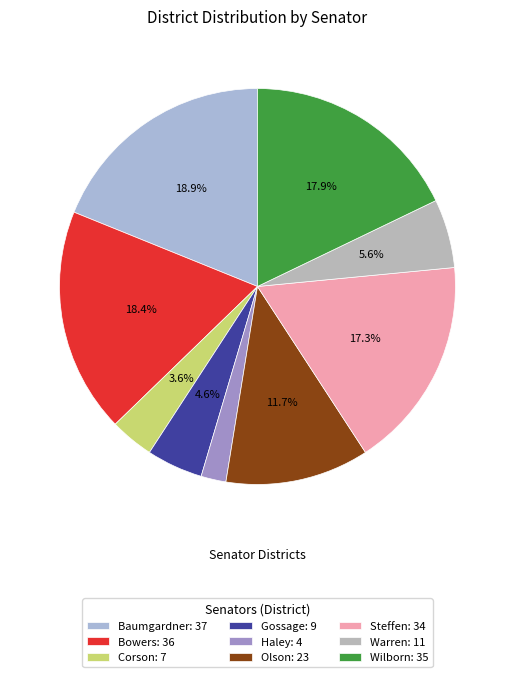

Rank the categories by value from lowest to highest.

Haley, Corson, Gossage, Warren, Olson, Steffen, Wilborn, Bowers, Baumgardner